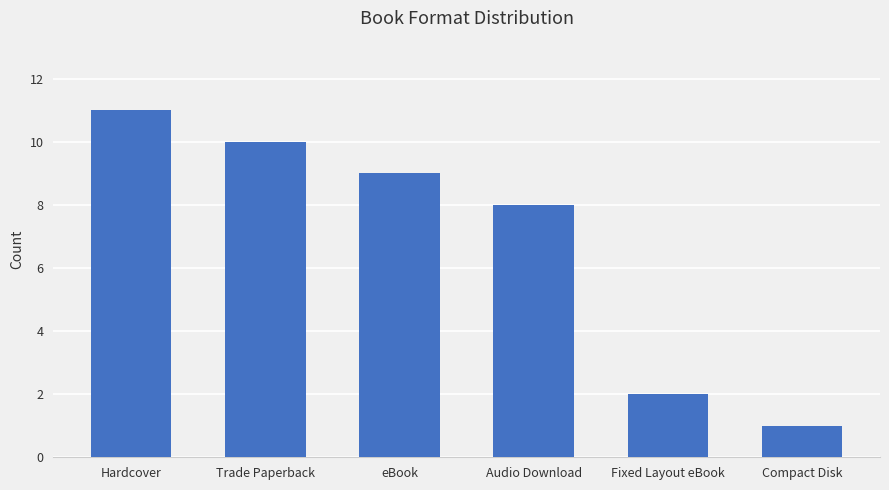

What is the change in value from Audio Download to Compact Disk?

-7